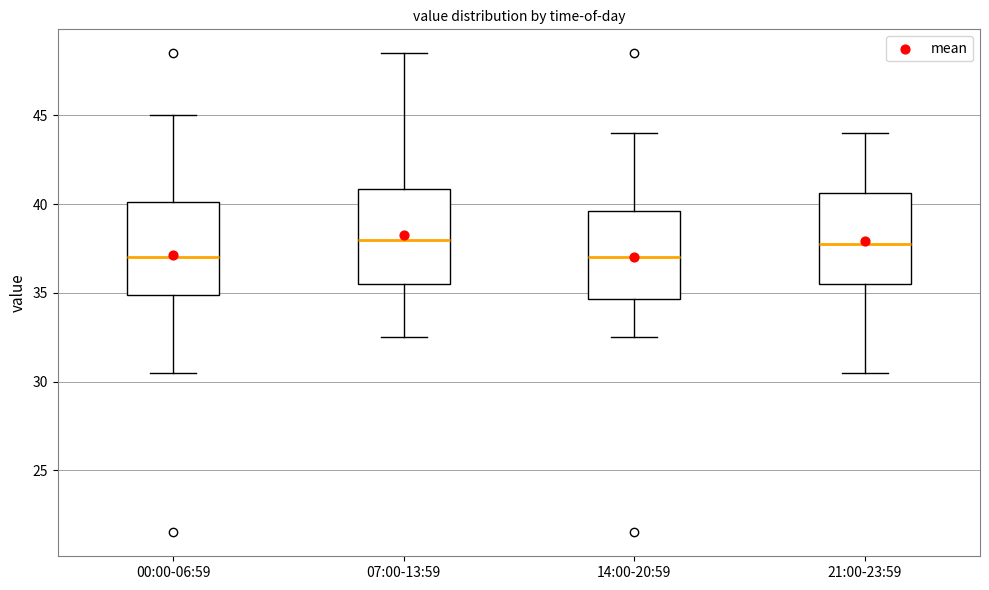

Reading left to right, transcribe this box plot: for each box, give where its median line is, the range the box spans, and where its two whiskers end, as read against the y-axis. The values are not printed on the chart, so give them approximately, as read against the axis.

00:00-06:59: median 37.0, box 35.0 to 40.0, whiskers 30.5 to 45.0
07:00-13:59: median 38.0, box 35.5 to 41.0, whiskers 32.5 to 48.5
14:00-20:59: median 37.0, box 34.5 to 39.5, whiskers 32.5 to 44.0
21:00-23:59: median 38.0, box 35.5 to 40.5, whiskers 30.5 to 44.0